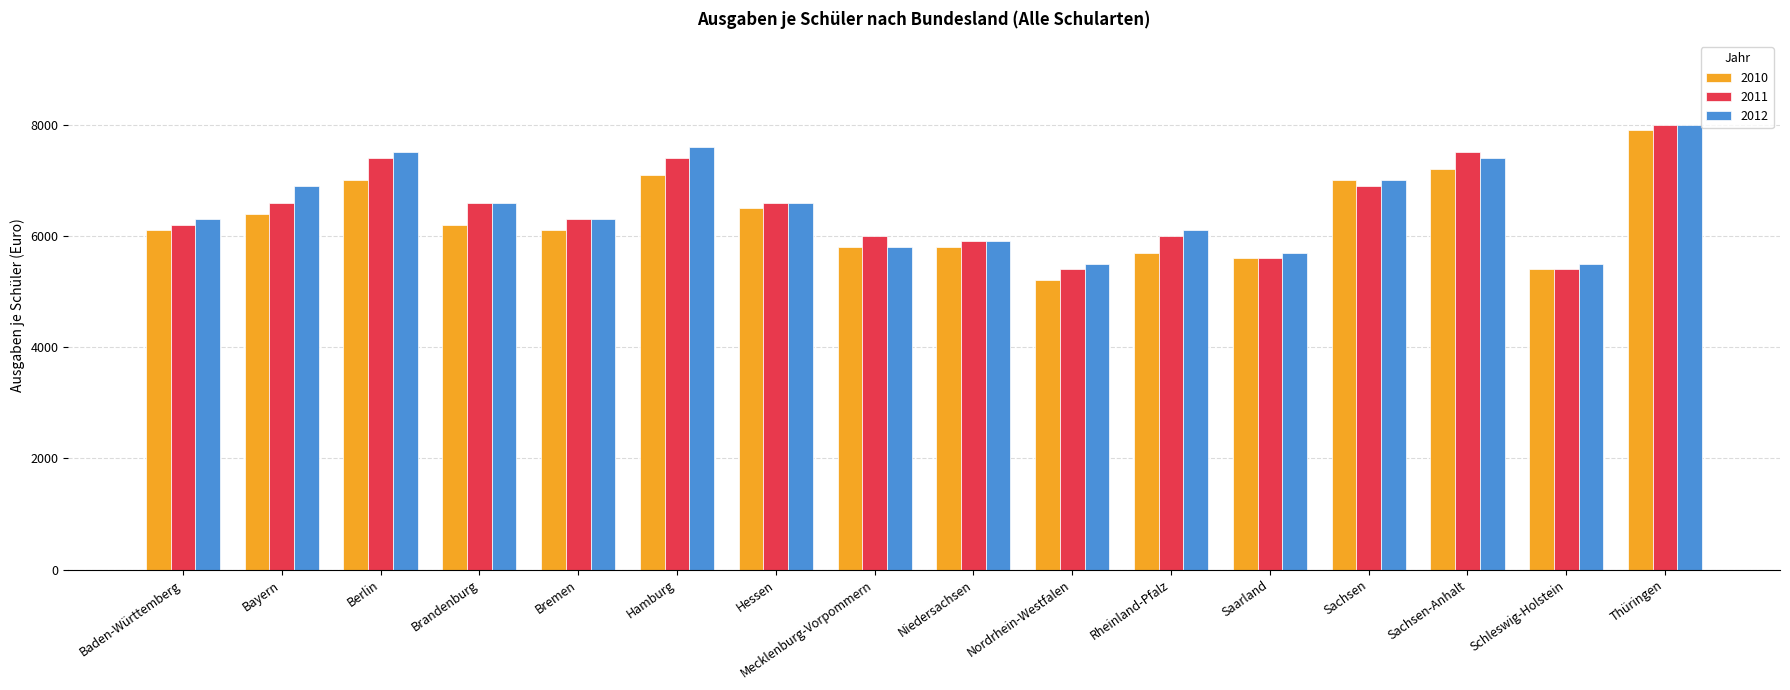

What is the total value across all series at Schleswig-Holstein?

16300